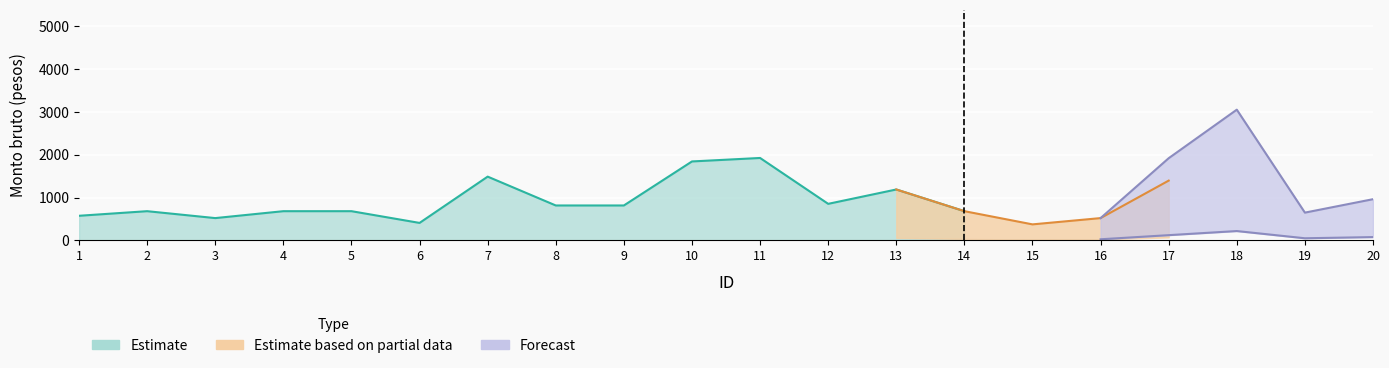

The Estimate series shows 513.4 at 15. True or false?

False